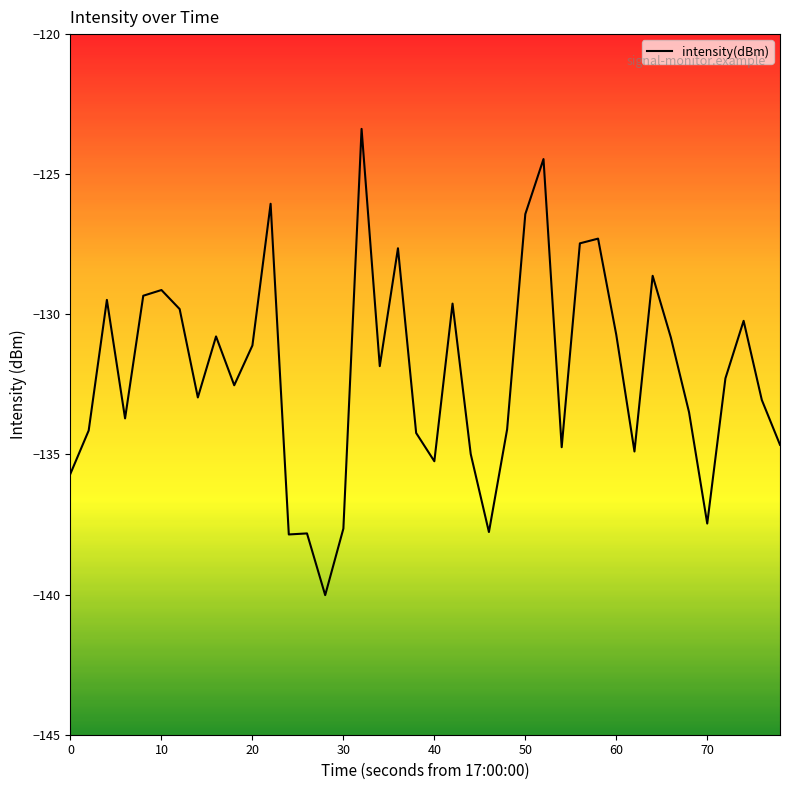

What is the minimum value shown in the chart?

-140.0